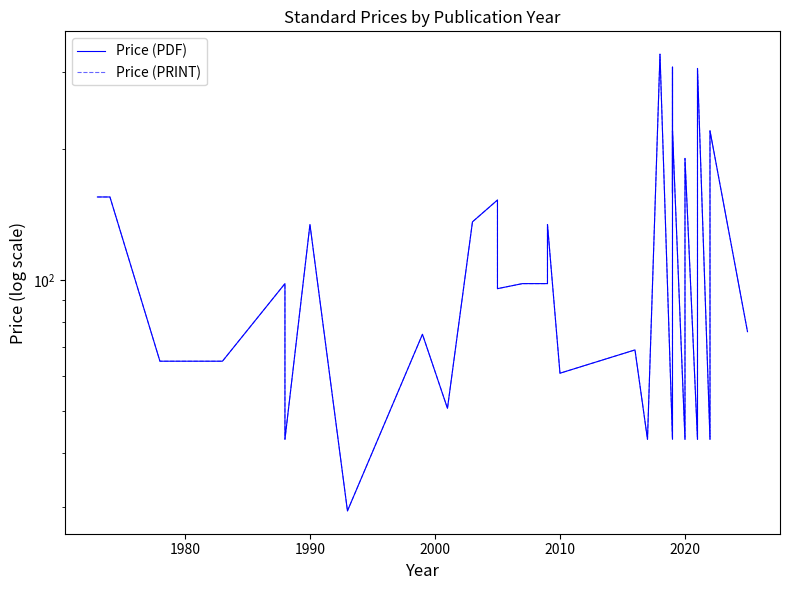

True or false: Price (PRINT) has a value of 190.1 at 2020.

True